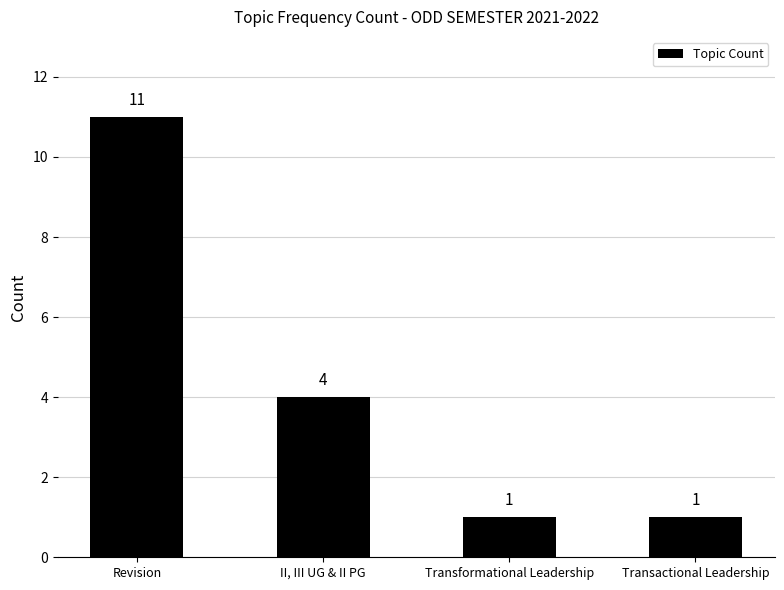

Which has a higher value, II, III UG & II PG or Revision?

Revision